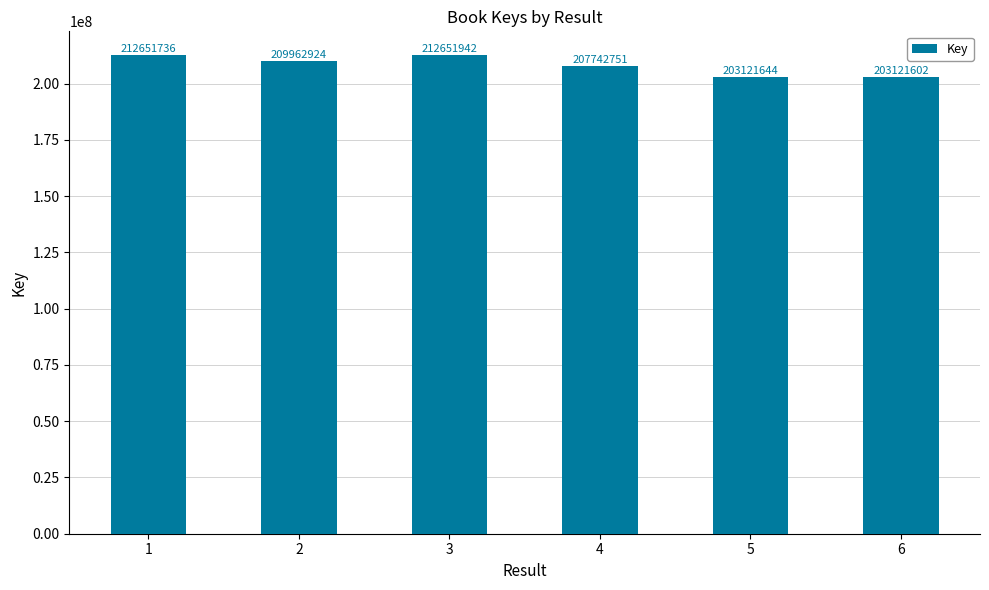

List the labels in order of value, smallest first.

6, 5, 4, 2, 1, 3